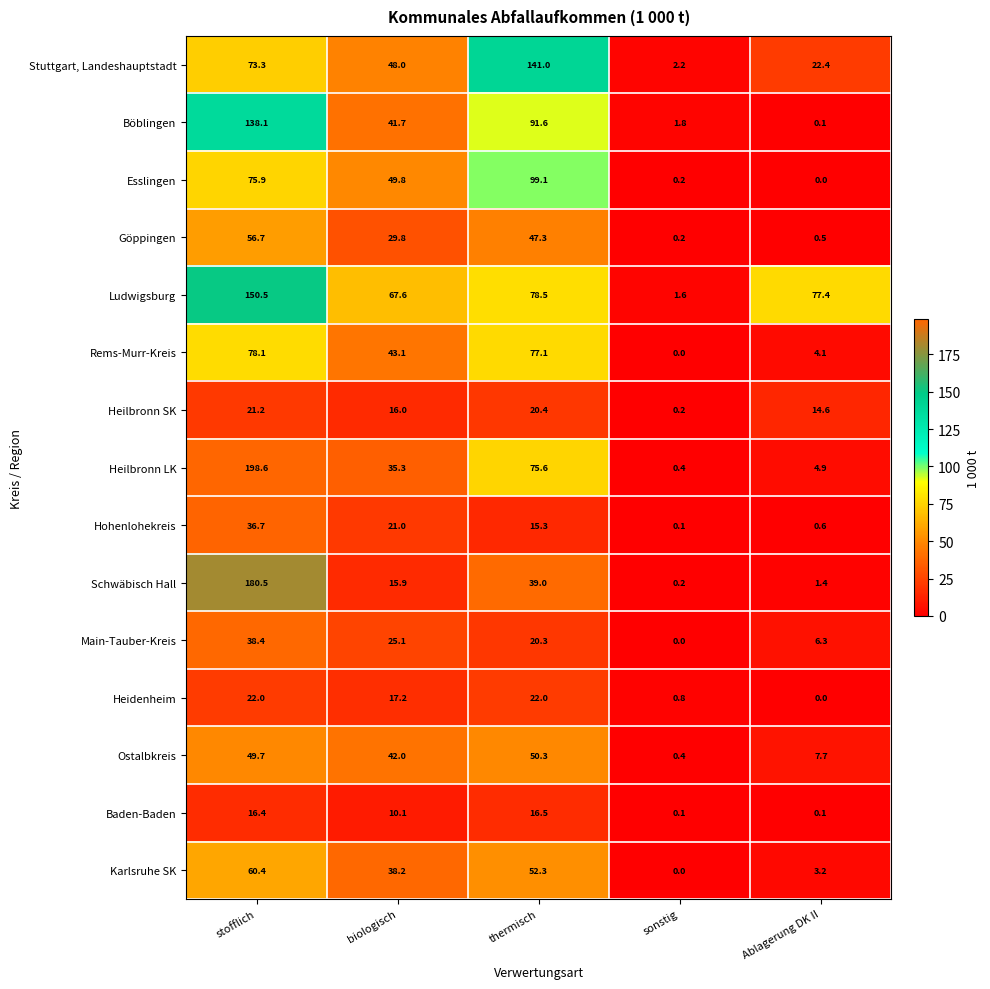

At which category does the chart reach its peak across all series?

stofflich